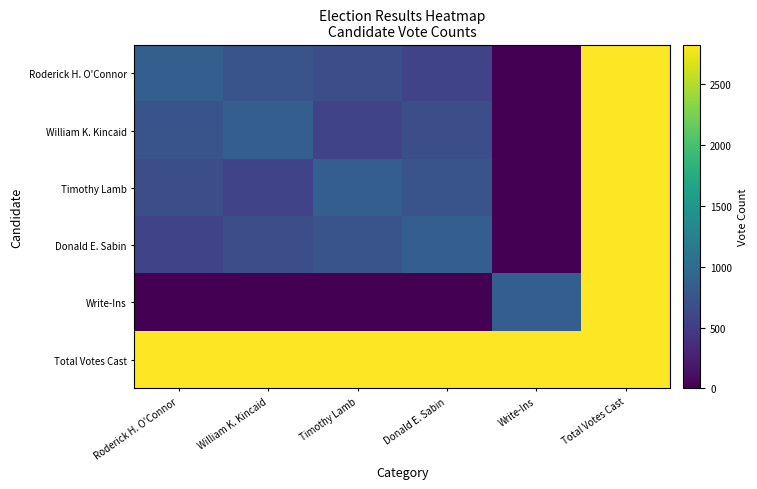

What is the spread (max minus min) of values at Timothy Lamb?

2826